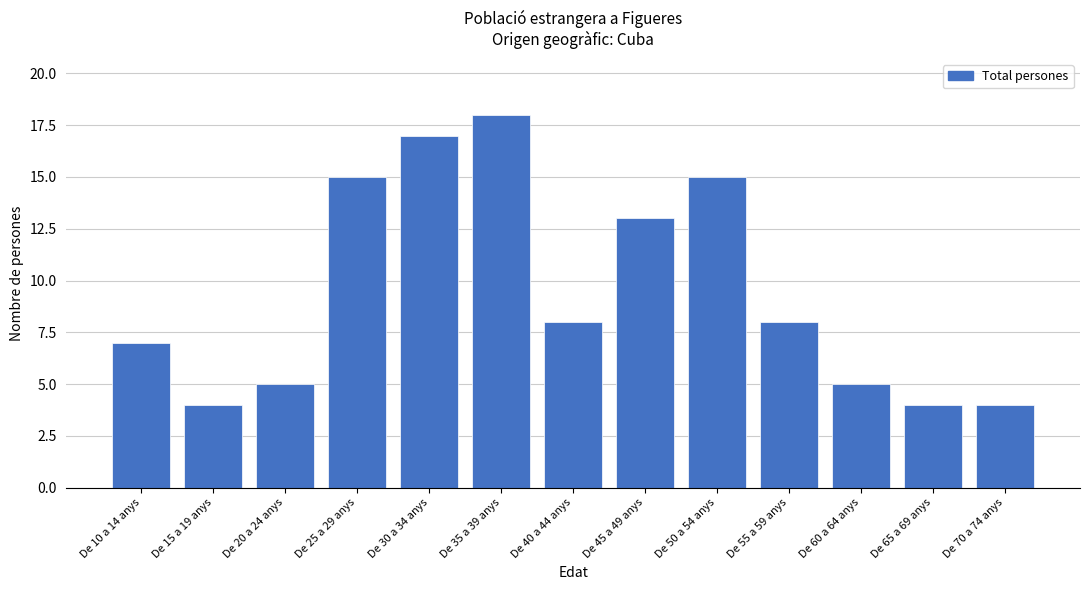

Reading left to right, list all the values displayed in this chart.

De 10 a 14 anys=7	De 15 a 19 anys=4	De 20 a 24 anys=5	De 25 a 29 anys=15	De 30 a 34 anys=17	De 35 a 39 anys=18	De 40 a 44 anys=8	De 45 a 49 anys=13	De 50 a 54 anys=15	De 55 a 59 anys=8	De 60 a 64 anys=5	De 65 a 69 anys=4	De 70 a 74 anys=4